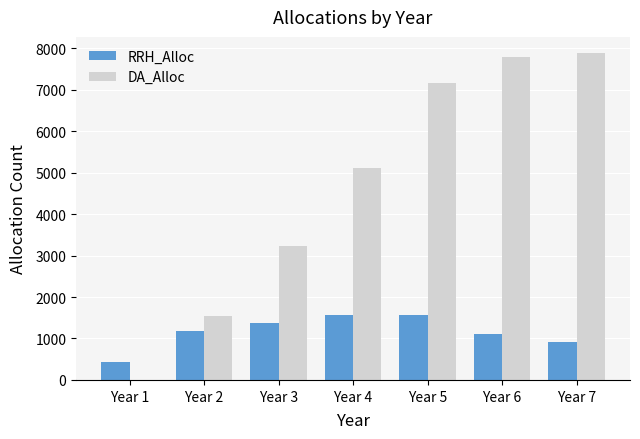

How many positive values does the DA_Alloc series have?

6